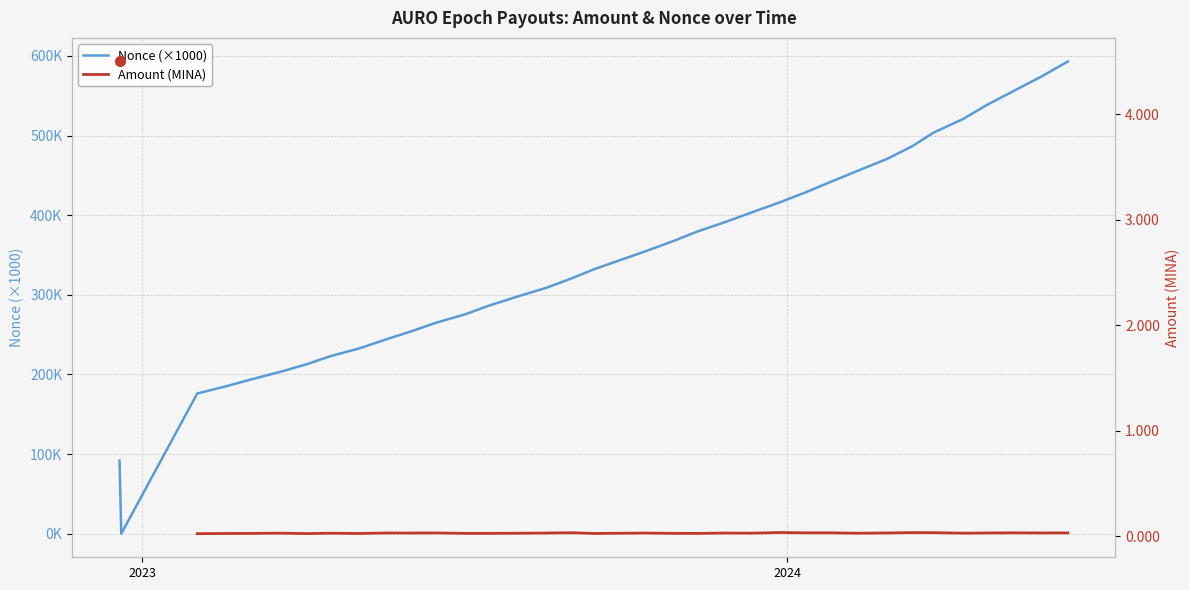

Does the chart display data point markers on the line(s)?

No